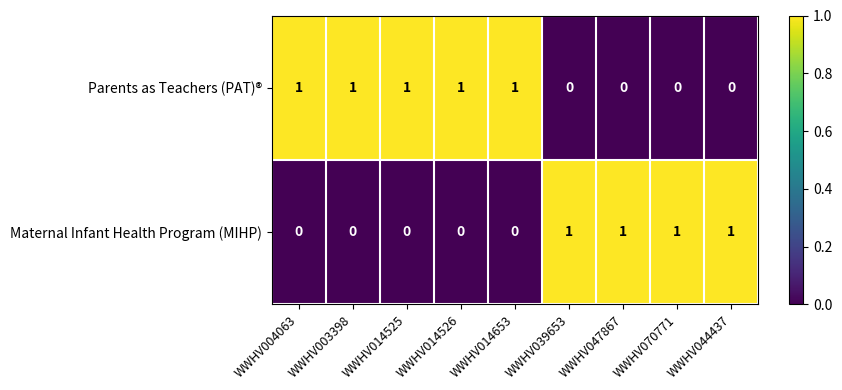

What is the sum of all Parents as Teachers (PAT)® values?

5